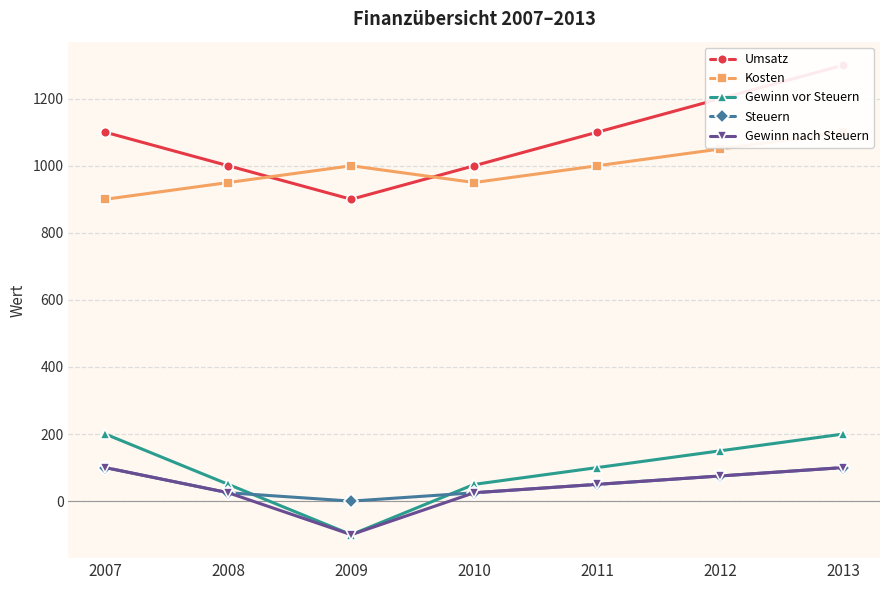

Count the Gewinn nach Steuern values in the range 25 to 100.

6